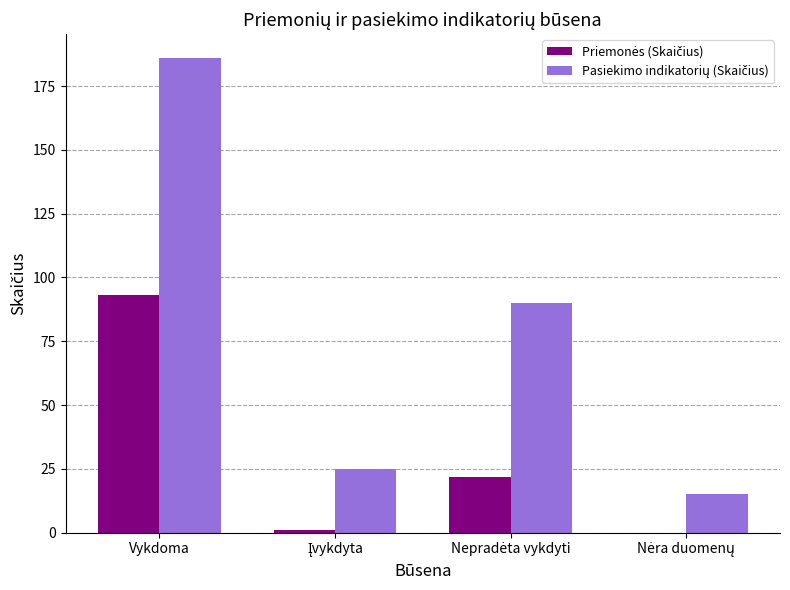

At which category is the sum across all series the highest?

Vykdoma